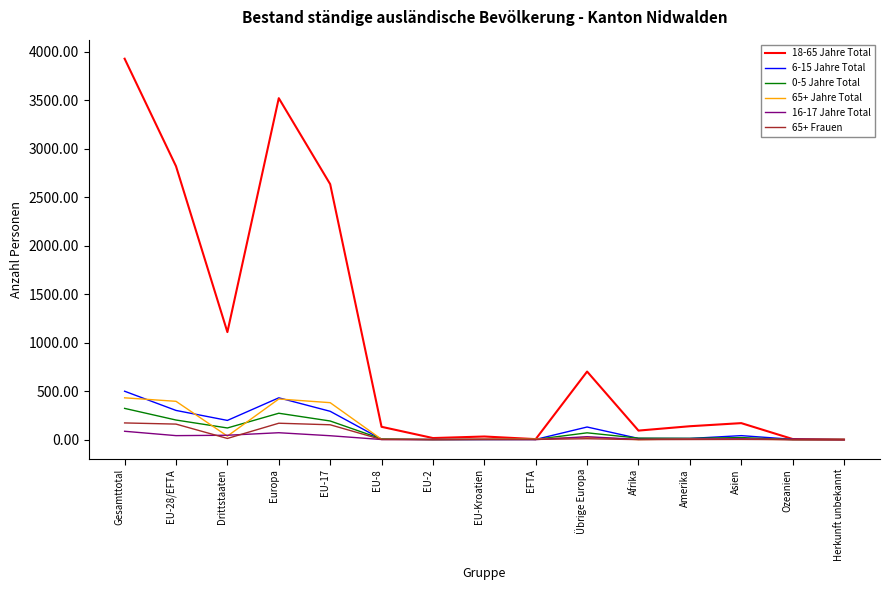

What are all the series names shown in the legend?

18-65 Jahre Total, 6-15 Jahre Total, 0-5 Jahre Total, 65+ Jahre Total, 16-17 Jahre Total, 65+ Frauen